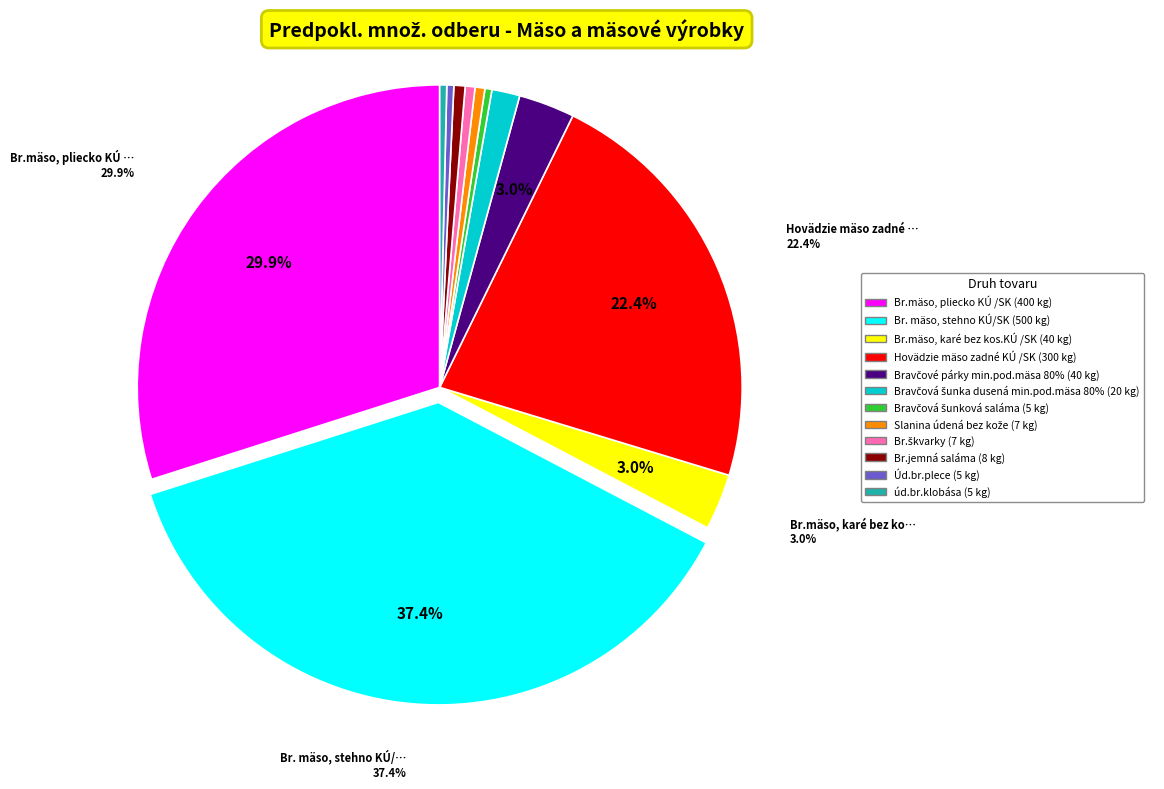

The Úd.br.plece slice represents 0% of the pie. True or false?

True